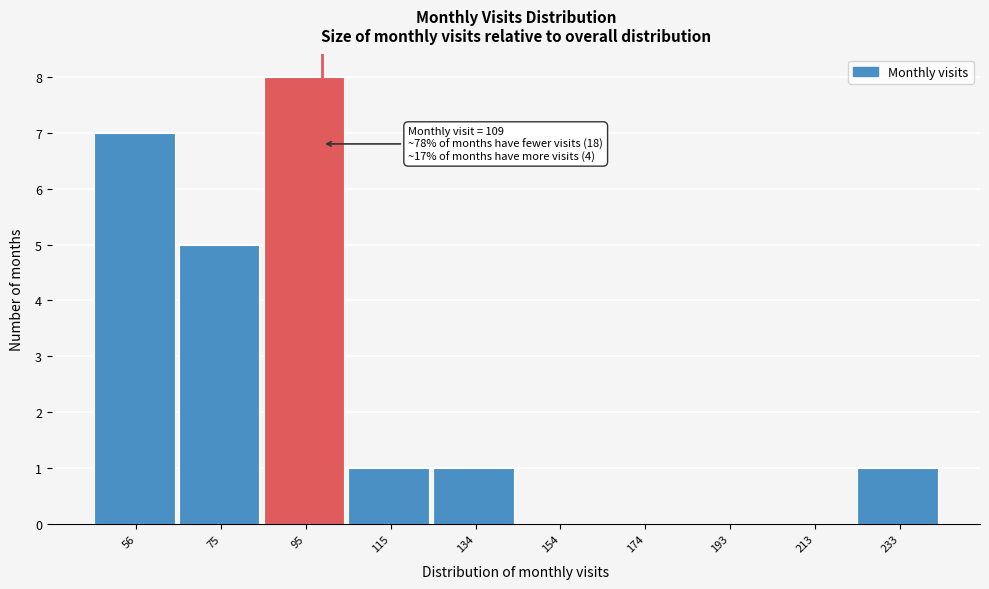

Reading left to right, what are all the values shown in this chart?

56=7	75=5	95=8	115=1	134=1	154=0	174=0	193=0	213=0	233=1